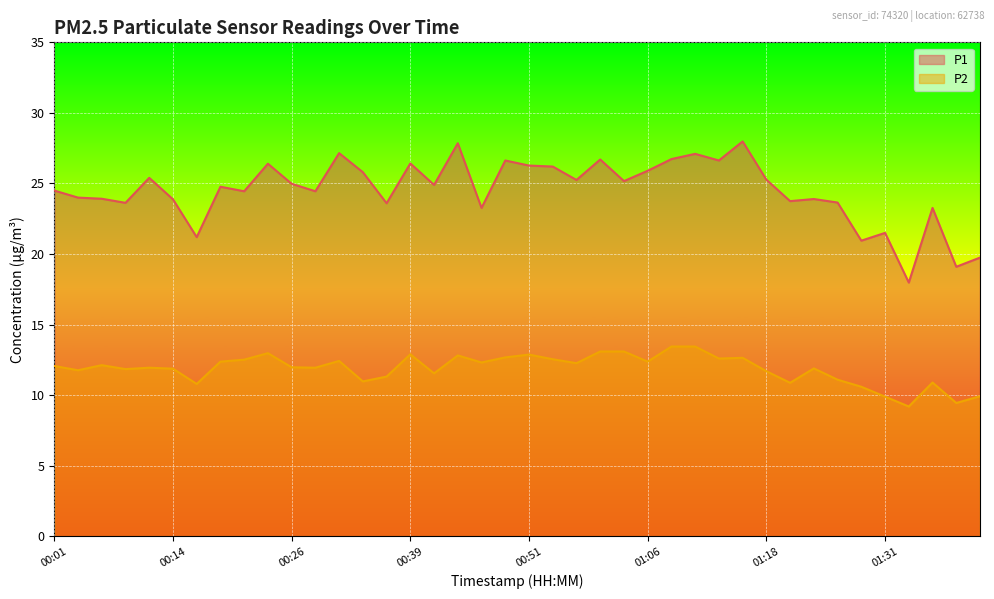

What is the value of the P2 point at the 7th from the left?

10.8